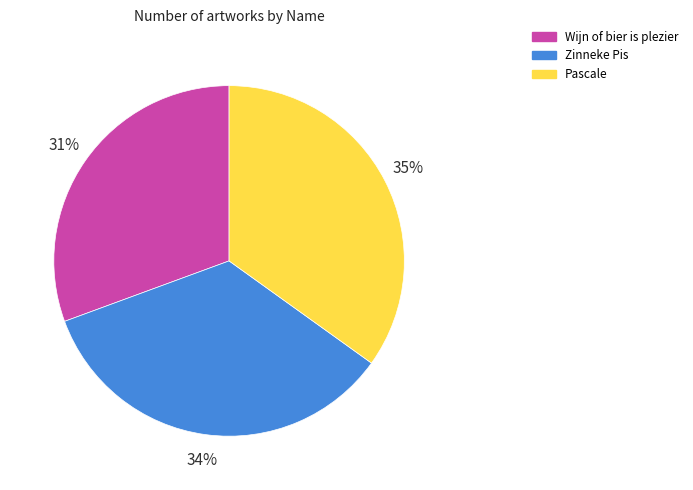

How many slices are in this pie chart?

3